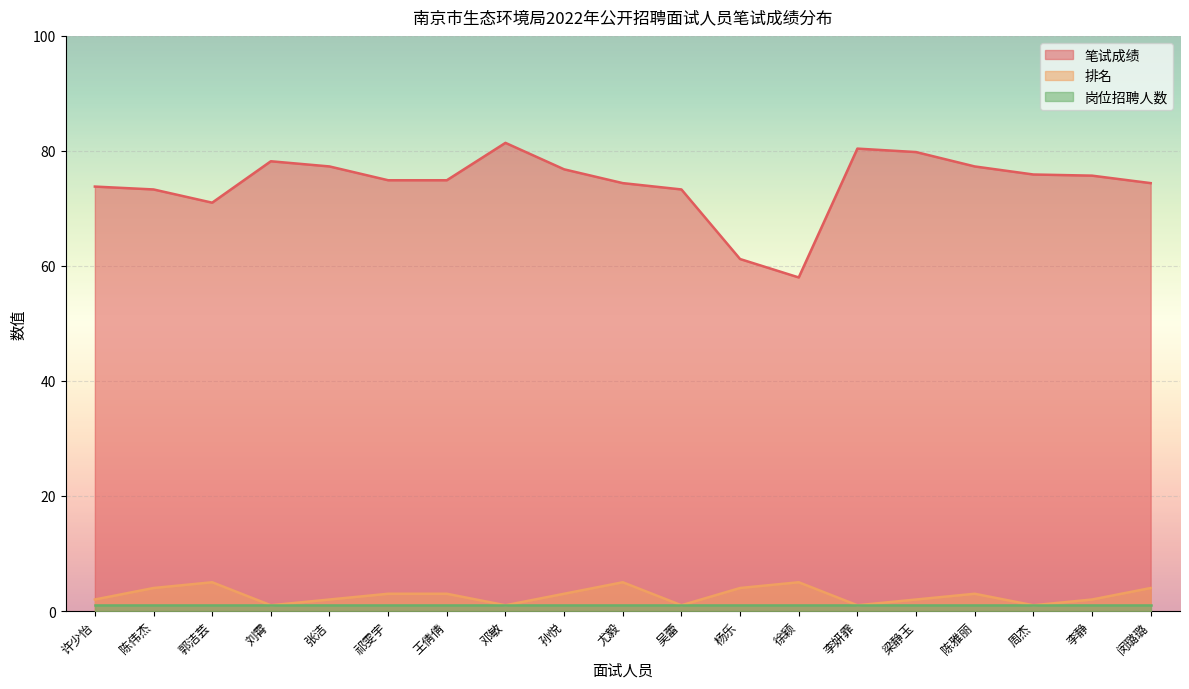

Where is the first local maximum for 笔试成绩?

刘霄